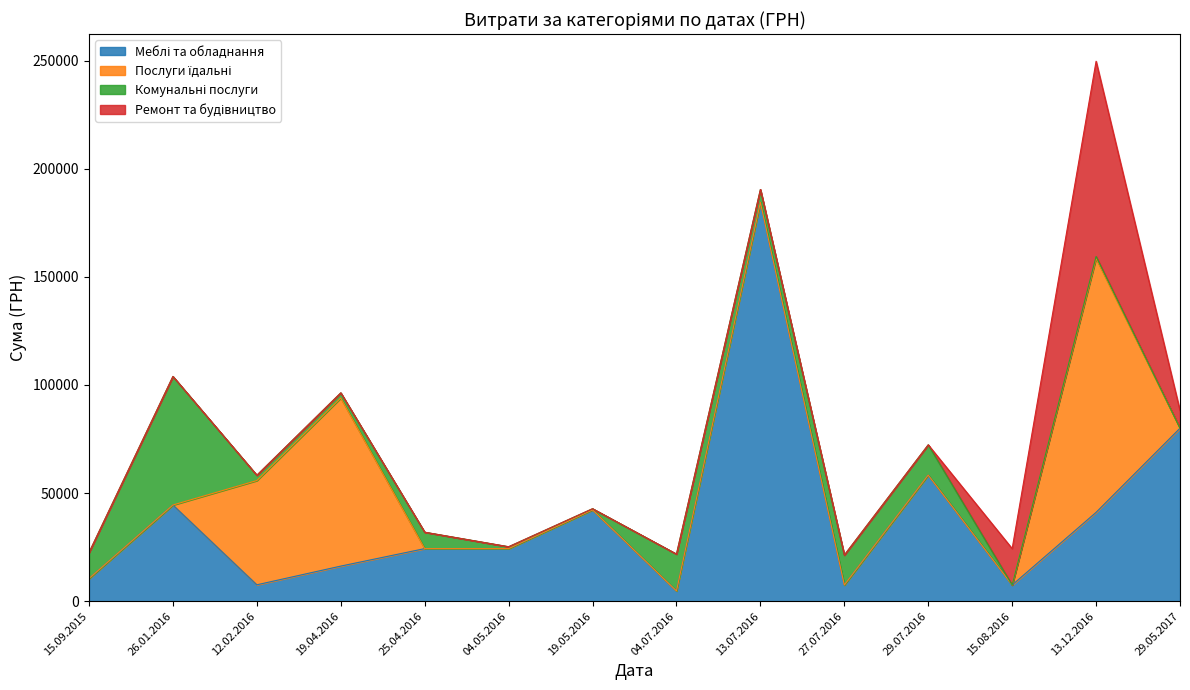

What is the spread (max minus min) of values at 25.04.2016?

24330.0